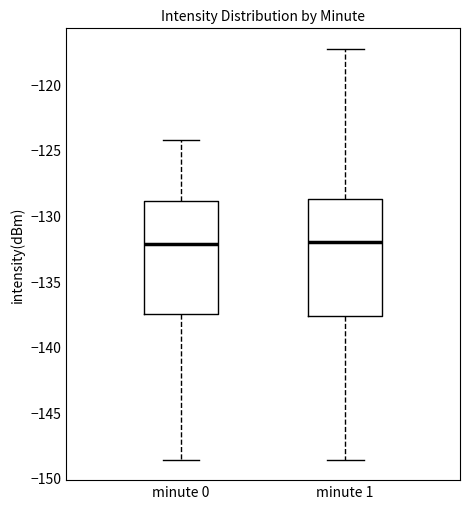

Reading left to right, transcribe this box plot: for each box, give where its median line is, the range the box spans, and where its two whiskers end, as read against the y-axis. The values are not printed on the chart, so give them approximately, as read against the axis.

minute 0: median -132.0, box -137.5 to -129.0, whiskers -148.5 to -124.5
minute 1: median -132.0, box -137.5 to -128.5, whiskers -148.5 to -117.5